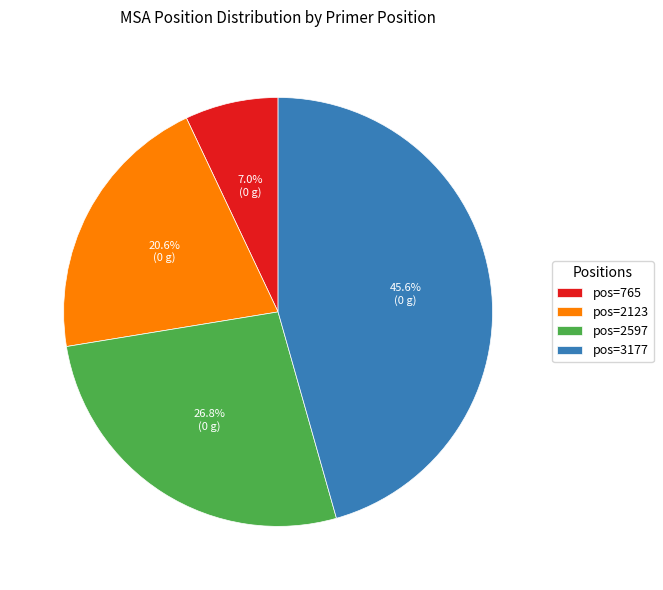

What percentage is NOT represented by pos=2597?

73.2%